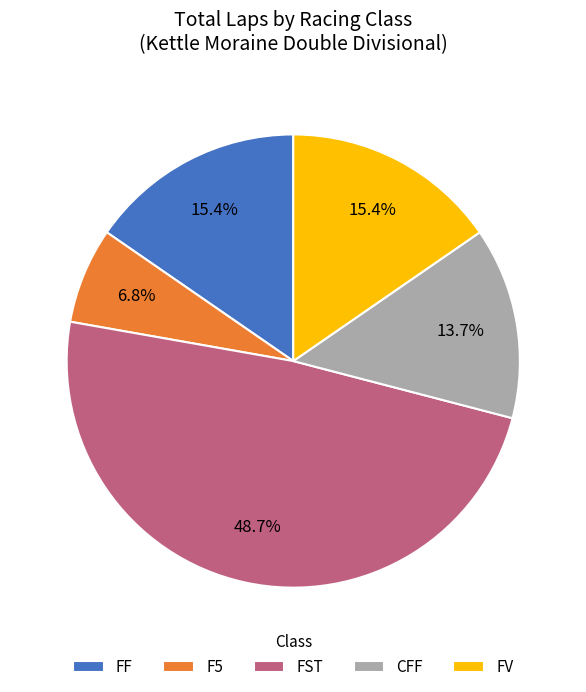

What is the smallest slice in the pie chart?

F5